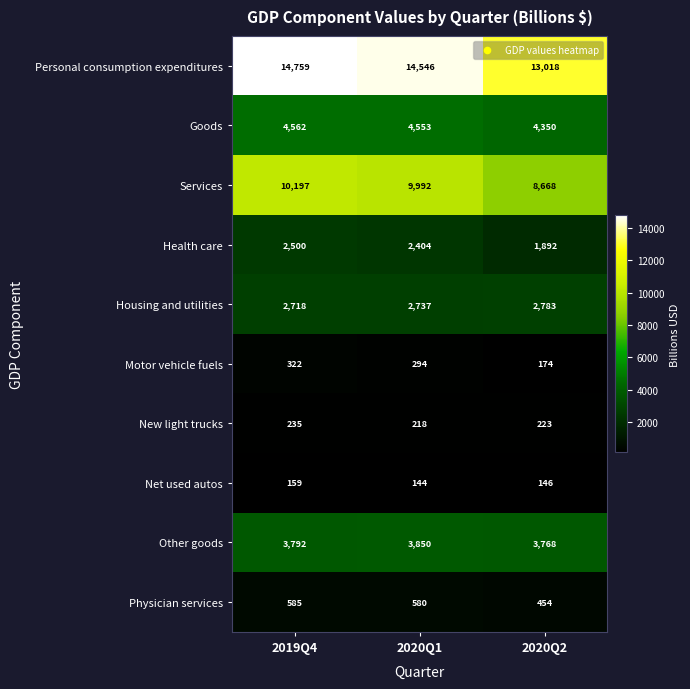

List the series in order of their peak value, lowest first.

Net used autos, New light trucks, Motor vehicle fuels, Physician services, Health care, Housing and utilities, Other goods, Goods, Services, Personal consumption expenditures